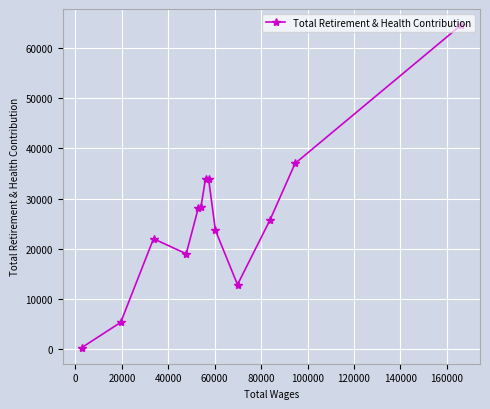

What is the average value?

25767